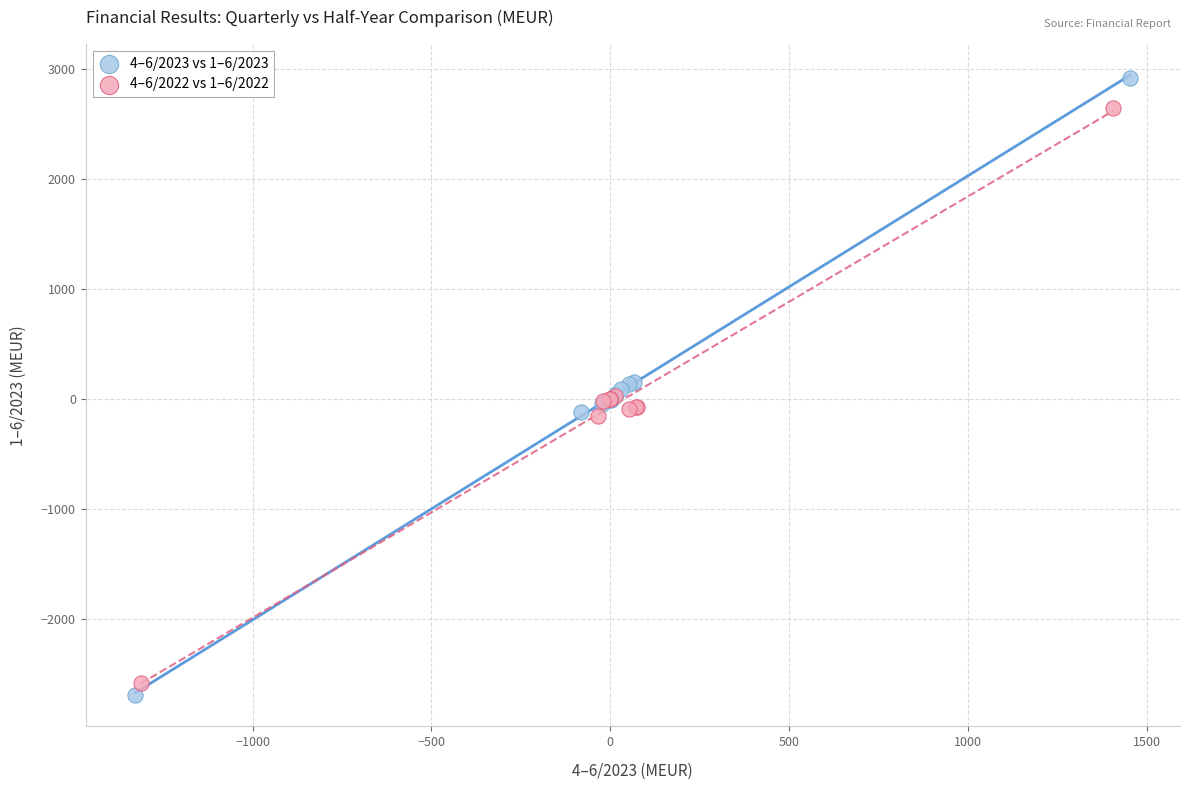

Which series reaches the maximum Y coordinate?

4–6/2023 vs 1–6/2023